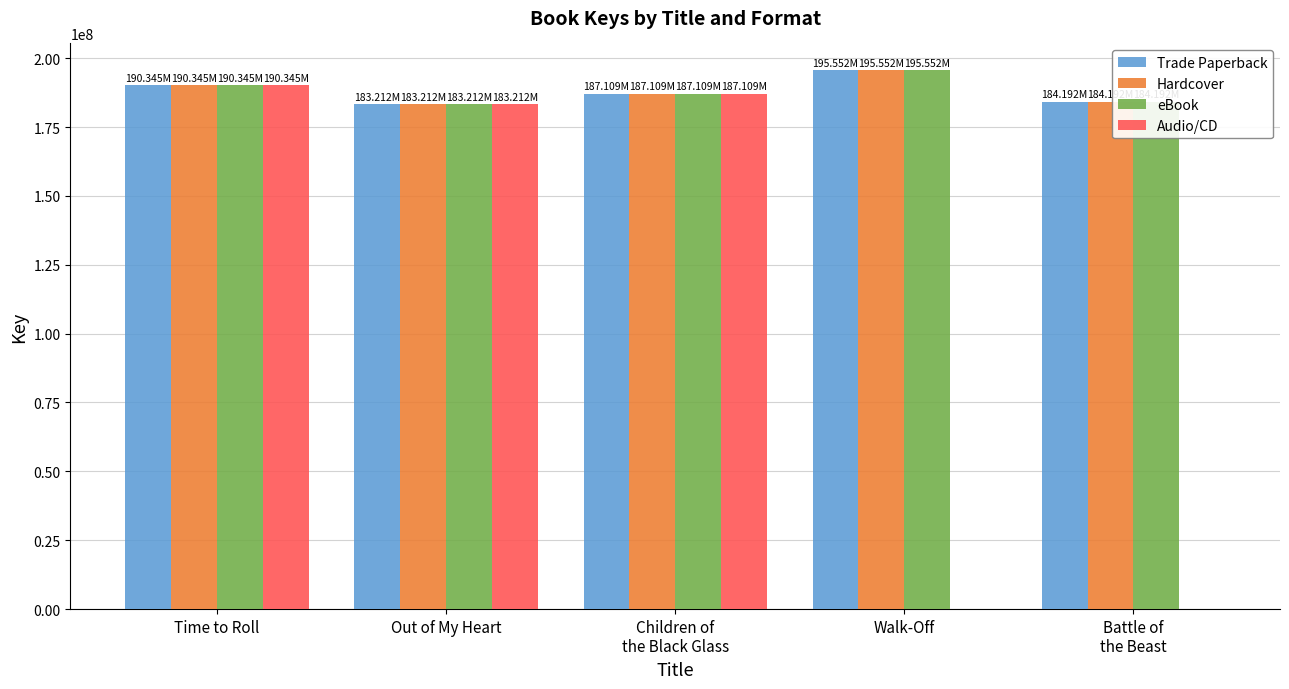

What is the total value across all series at Walk-Off?

586654515